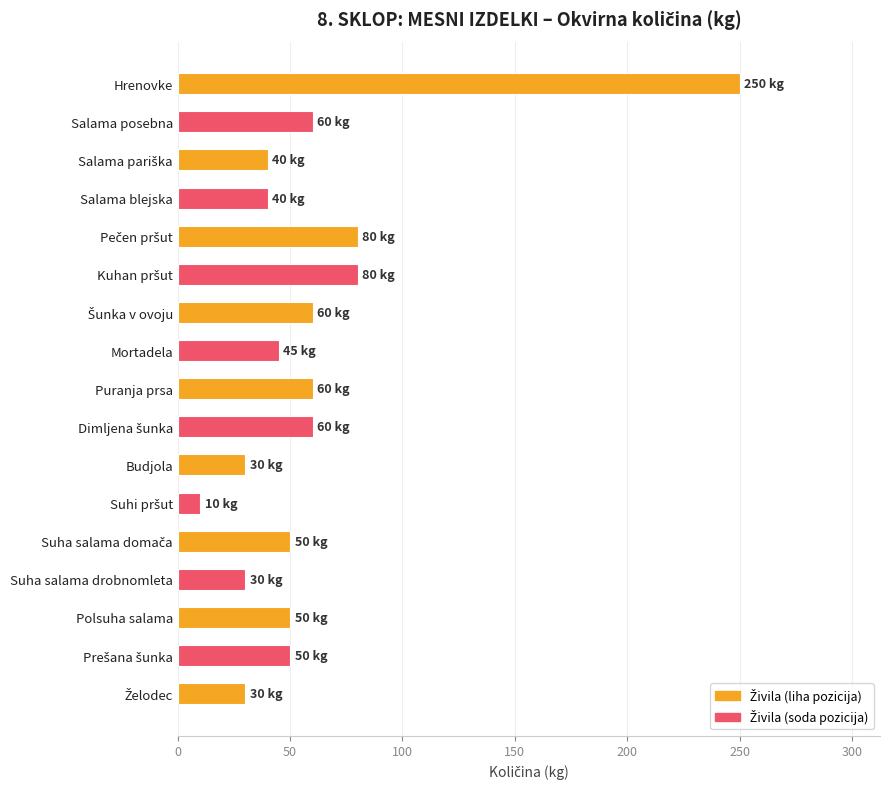

What is the difference between the second highest and minimum values?

70